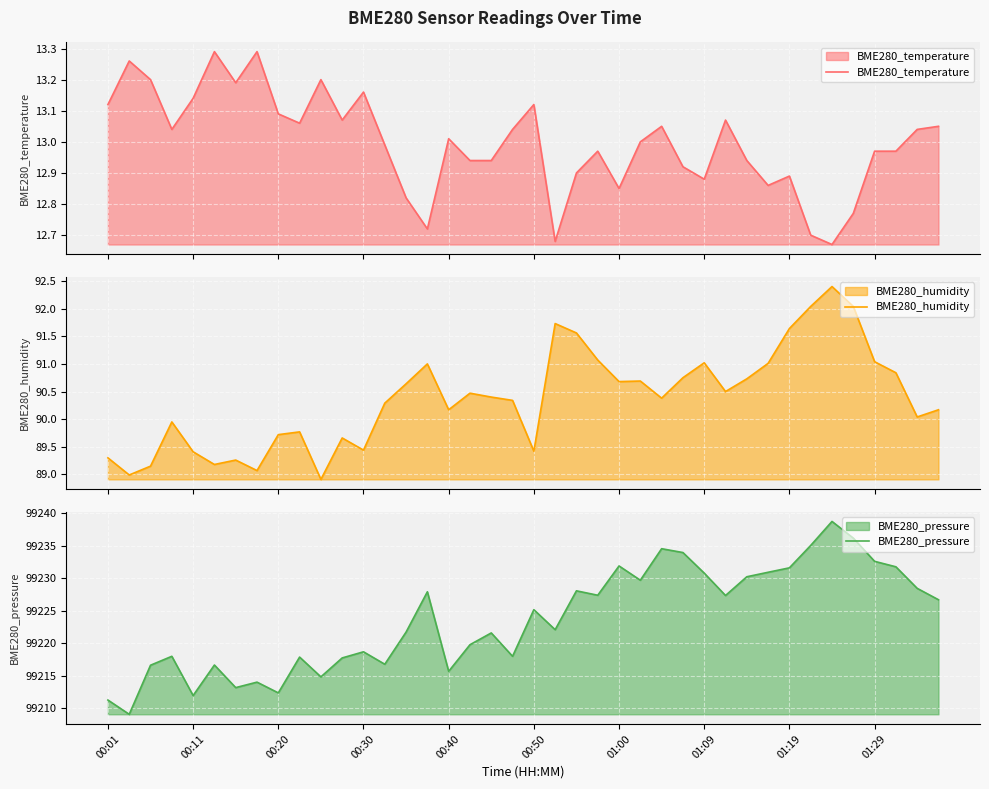

At which category is the sum across all series the highest?

34